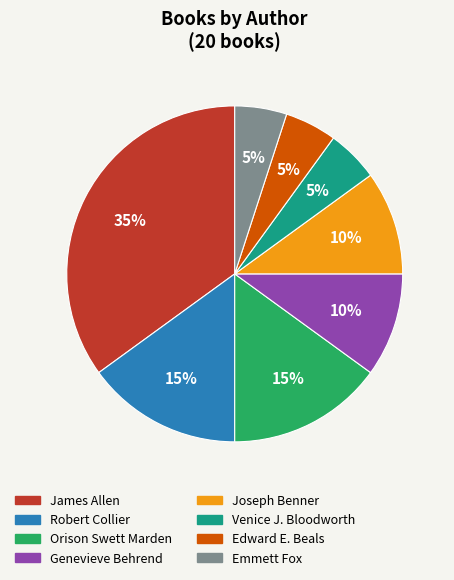

How many slices are in this pie chart?

8